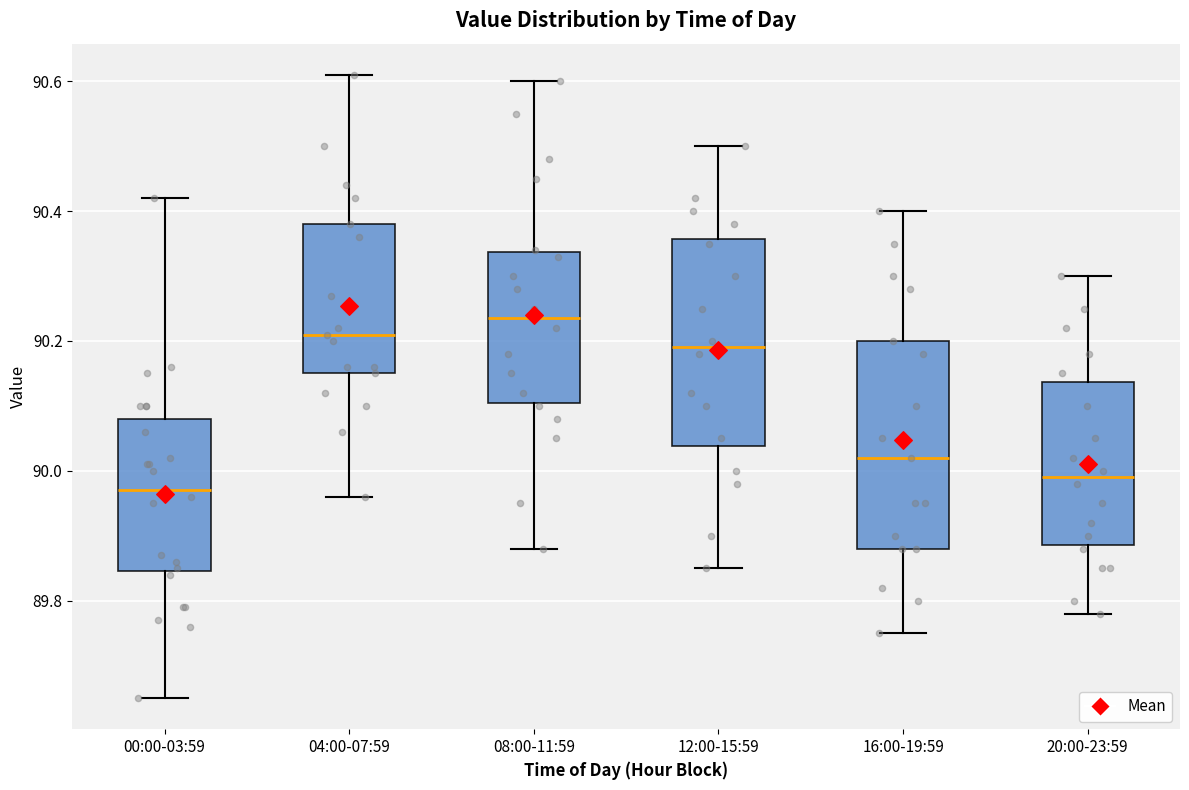

Reading left to right, transcribe this box plot: for each box, give where its median line is, the range the box spans, and where its two whiskers end, as read against the y-axis. The values are not printed on the chart, so give them approximately, as read against the axis.

00:00-03:59: median 89.98, box 89.84 to 90.08, whiskers 89.66 to 90.42
04:00-07:59: median 90.22, box 90.16 to 90.38, whiskers 89.96 to 90.62
08:00-11:59: median 90.24, box 90.10 to 90.34, whiskers 89.88 to 90.60
12:00-15:59: median 90.20, box 90.04 to 90.36, whiskers 89.86 to 90.50
16:00-19:59: median 90.02, box 89.88 to 90.20, whiskers 89.76 to 90.40
20:00-23:59: median 90.00, box 89.88 to 90.14, whiskers 89.78 to 90.30